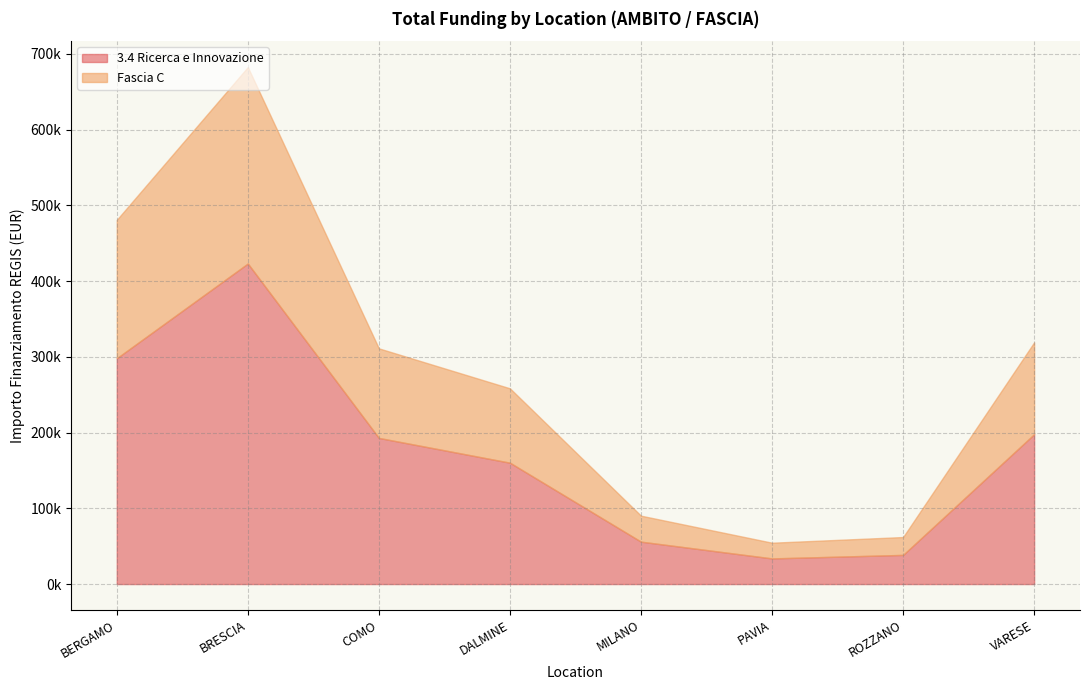

Rank the series by their maximum value, from highest to lowest.

3.4 Ricerca e Innovazione, Fascia C